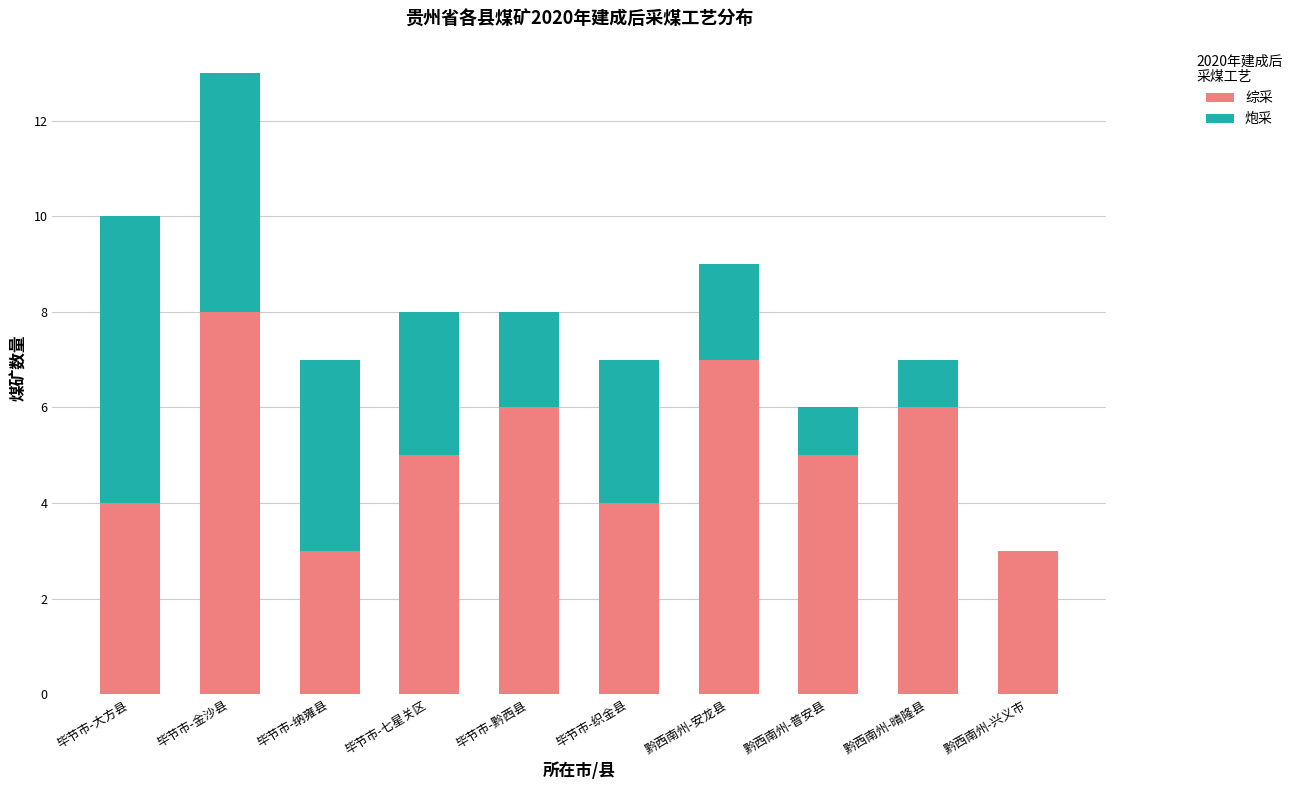

How many data points does each series have?

10